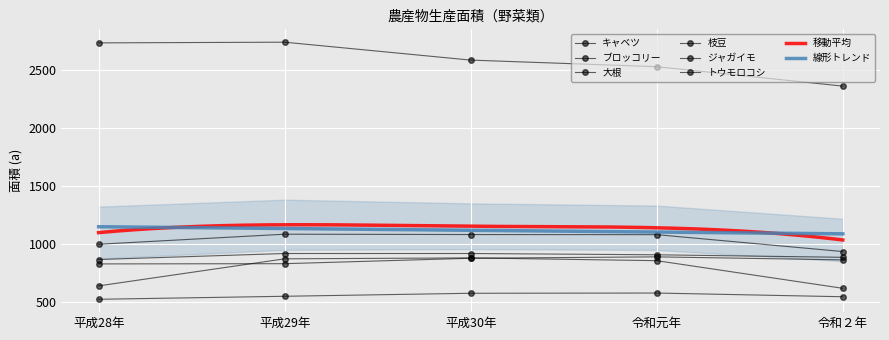

Reading left to right, what are all the values shown in this chart?

キャベツ: 2738	2744	2589	2532	2364
ブロッコリー: 996	1083	1080	1079	933
大根: 864	916	916	905	883
枝豆: 826	828	875	887	861
ジャガイモ: 636	870	878	854	615
トウモロコシ: 520	546	572	574	542